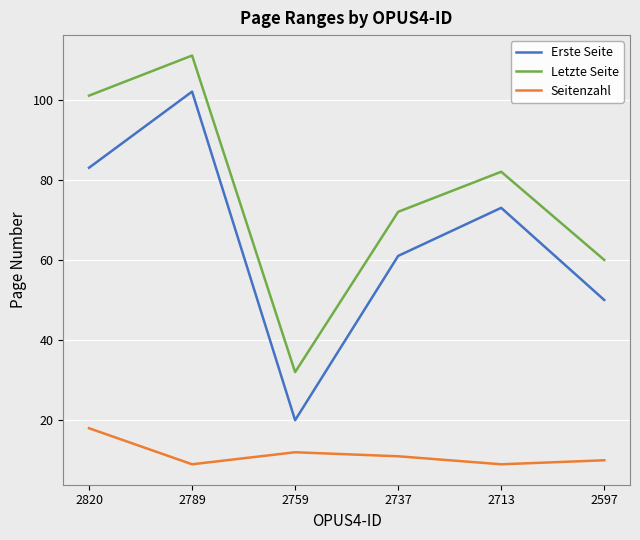

Reading right to left, extract all data points from this chart.

Erste Seite: 50	73	61	20	102	83
Letzte Seite: 60	82	72	32	111	101
Seitenzahl: 10	9	11	12	9	18